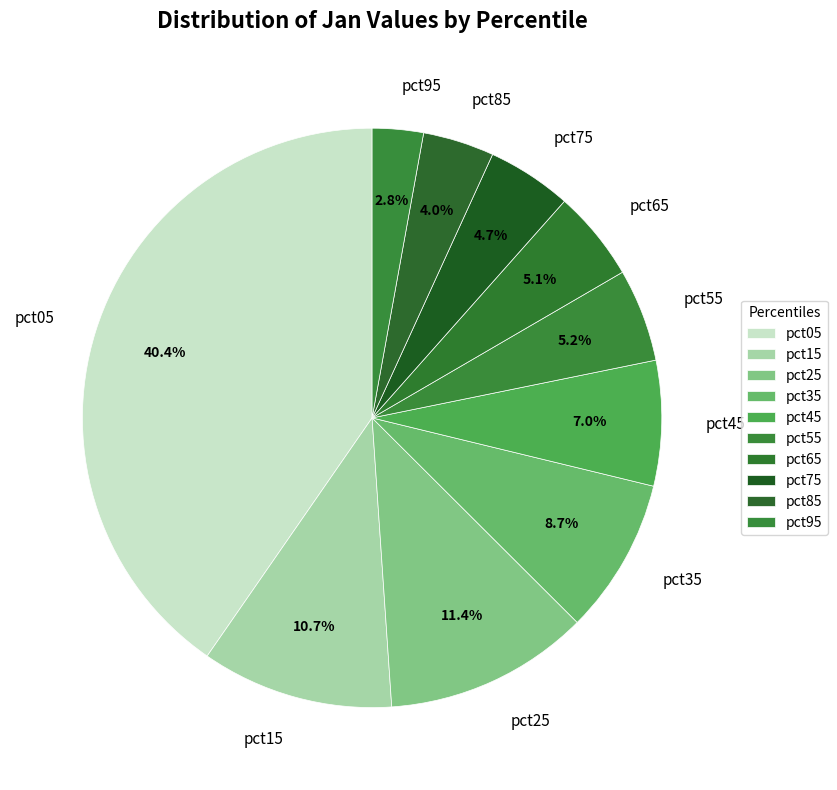

Which slice is the smallest?

pct95